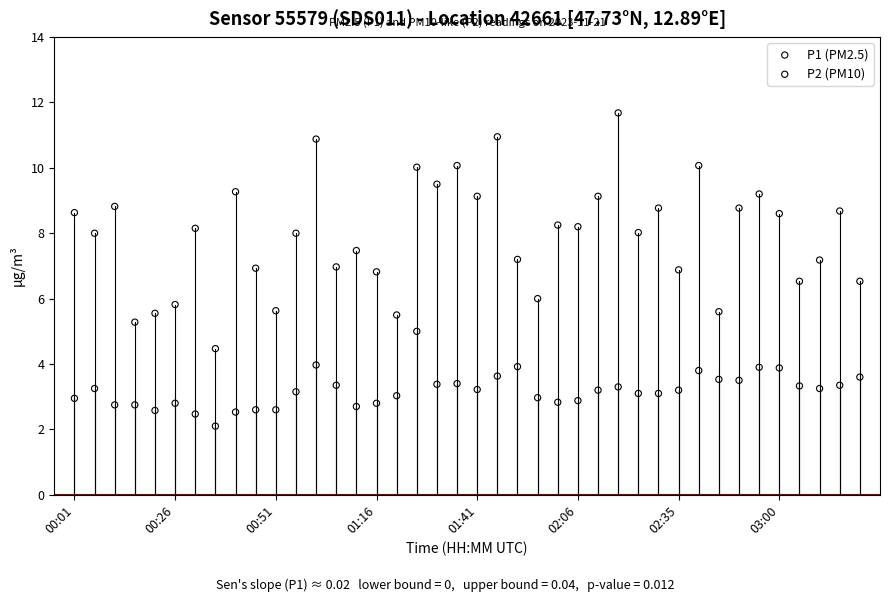

What are all the series names shown in the legend?

P1 (PM2.5), P2 (PM10)